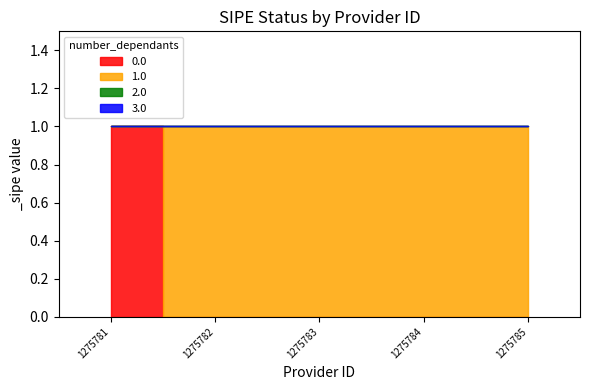

How many categories are shown in the chart?

5